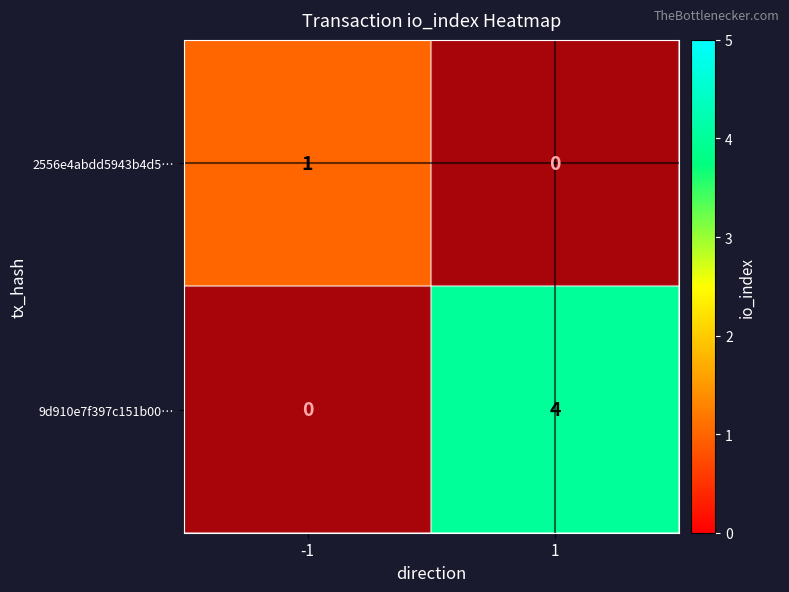

At how many categories does at least one series exceed 0?

2